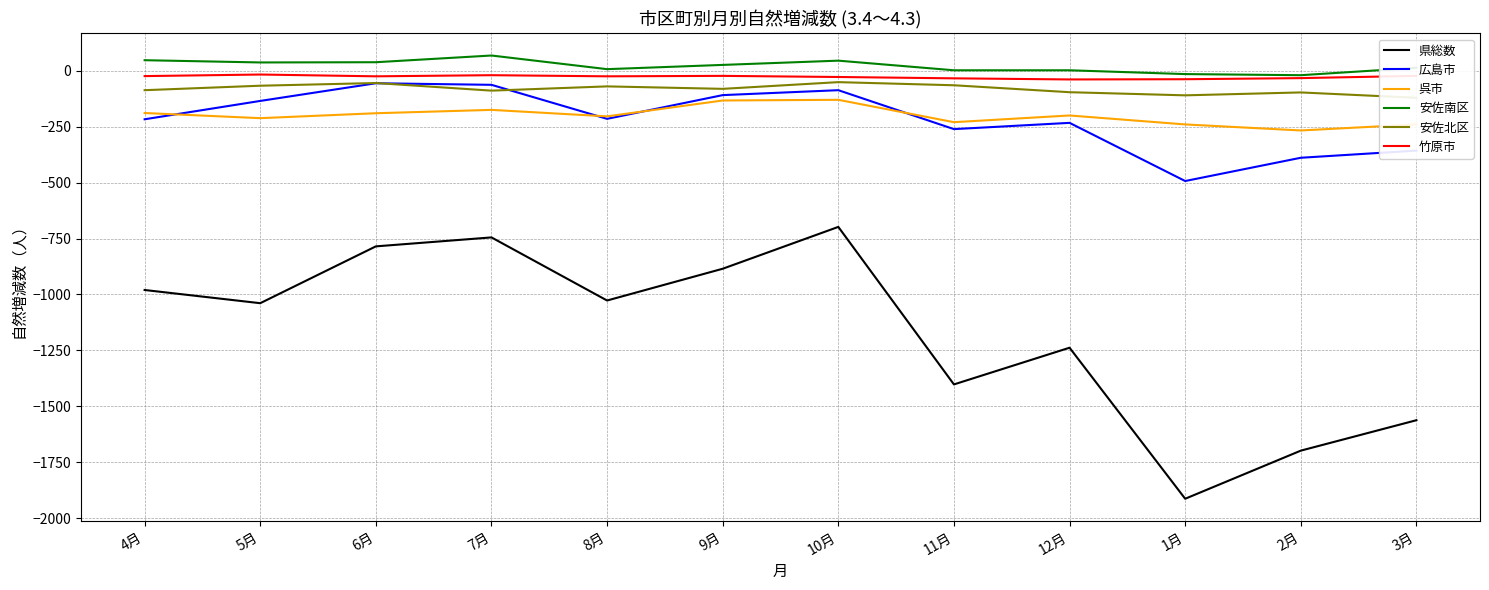

What is the smallest value displayed?

-1913